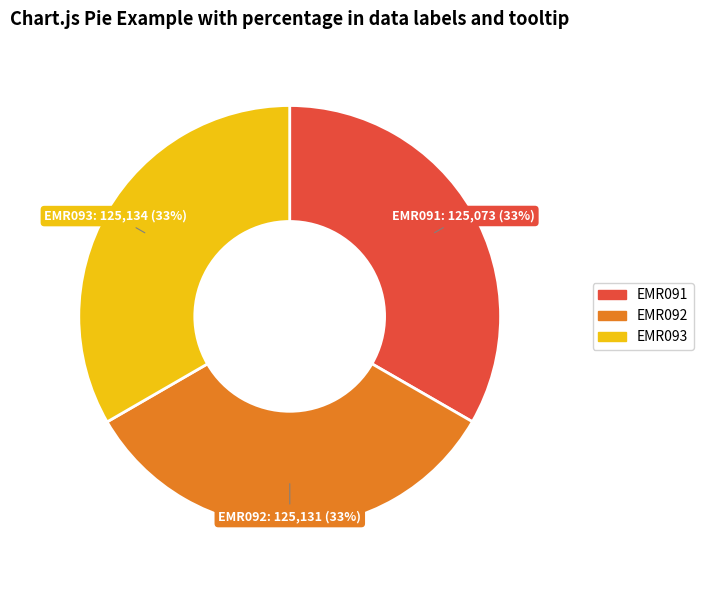

To the nearest percent, what is the average slice percentage?

33%